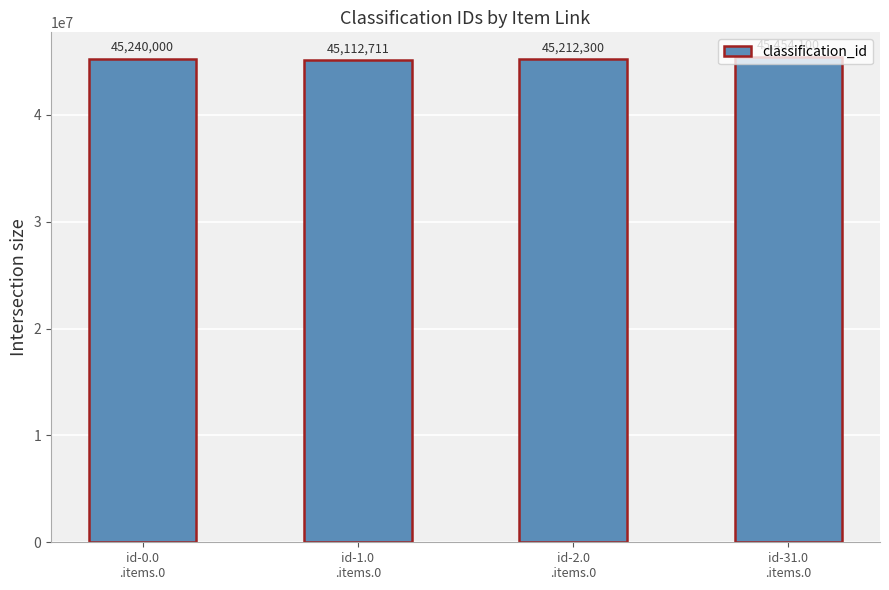

What is the label of the 2nd bar from the left?

id-1.0
.items.0